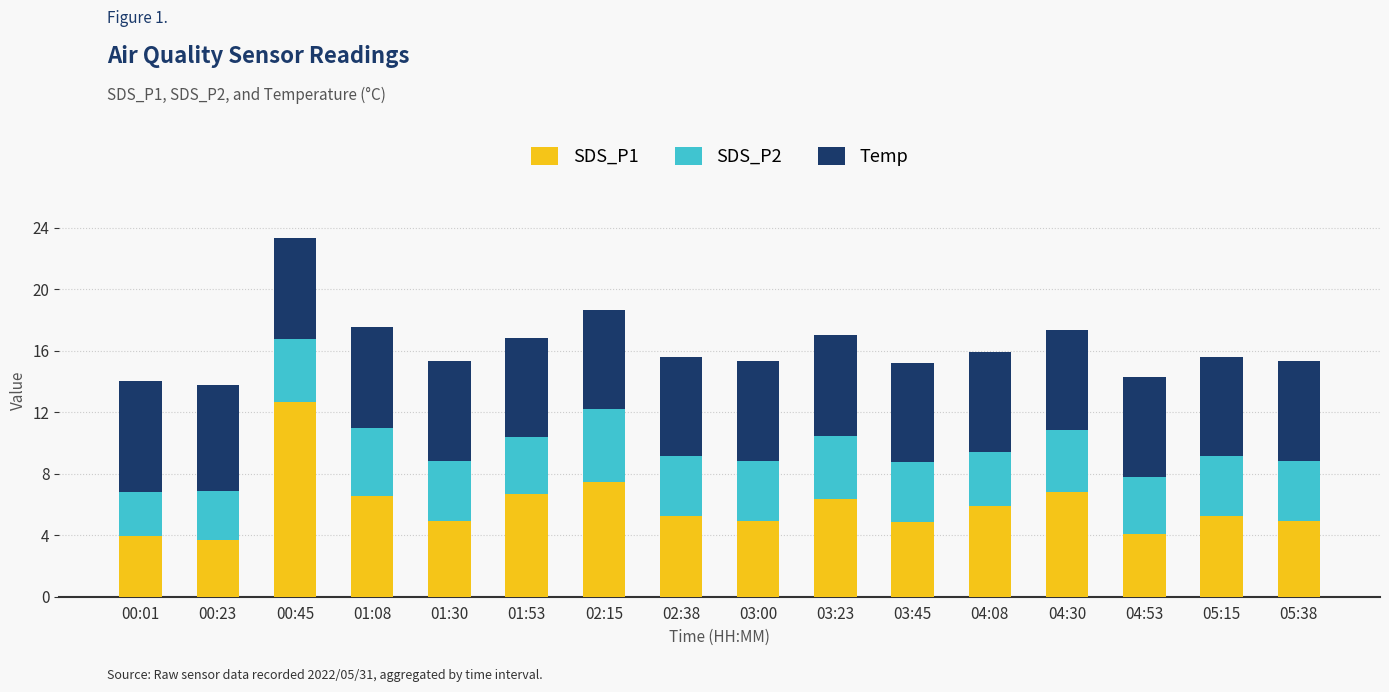

True or false: SDS_P1 has a value of 5.3 at 02:38.

True